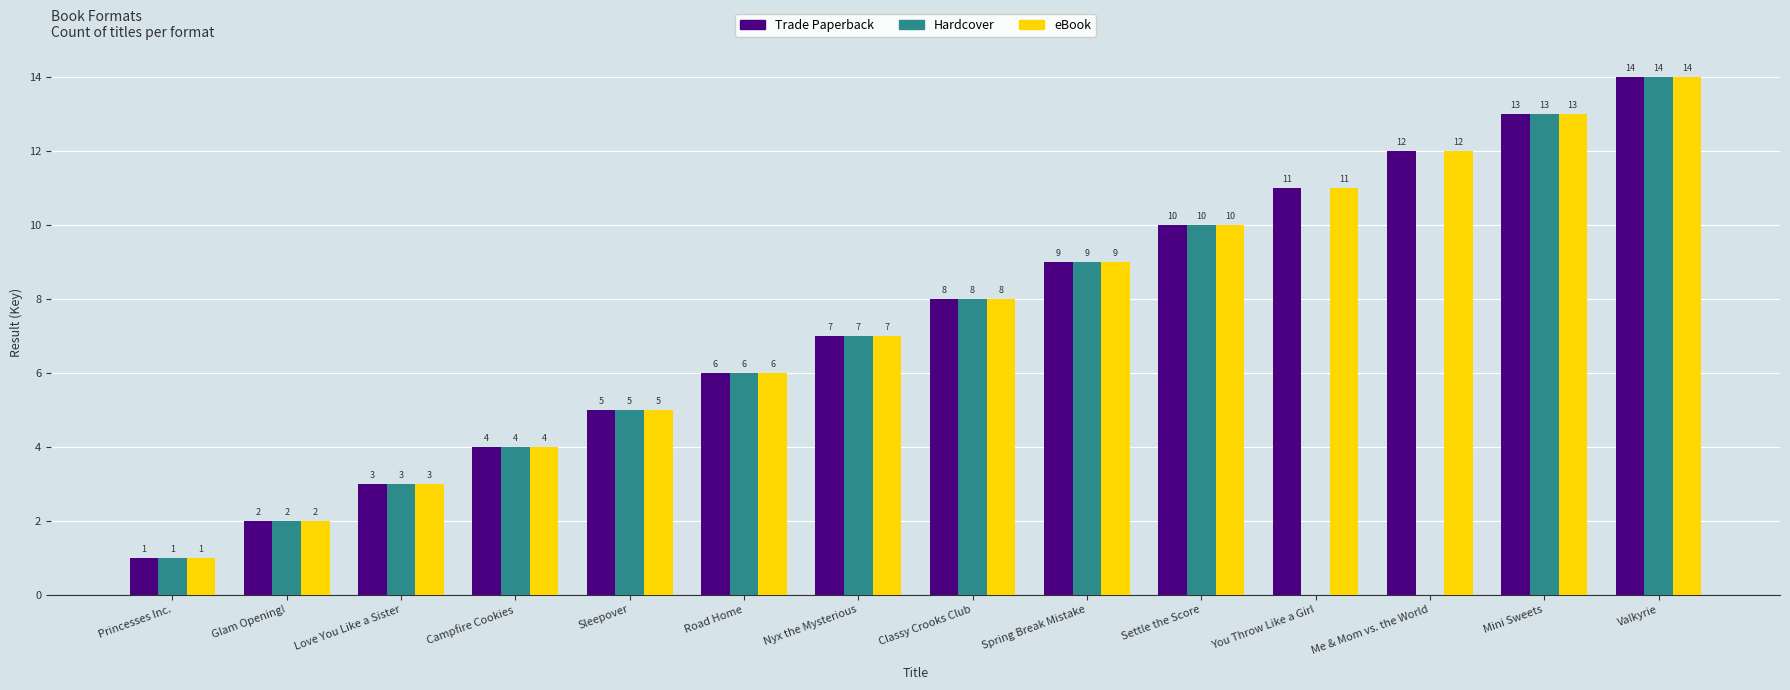

What is the maximum value shown in the chart?

14